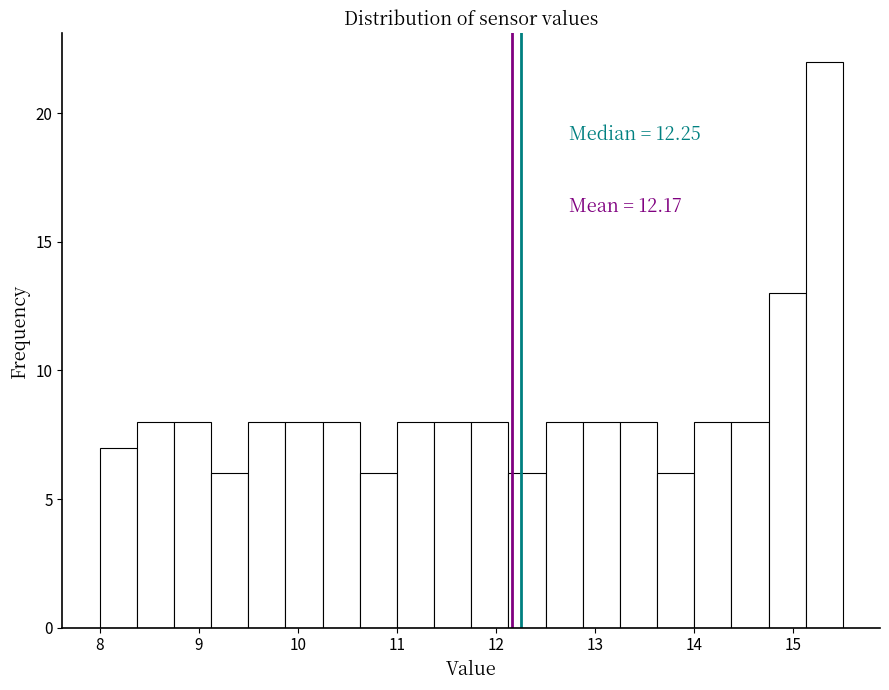

Read against the x-axis, roughly where is the centre of the tallest bar?

15.3